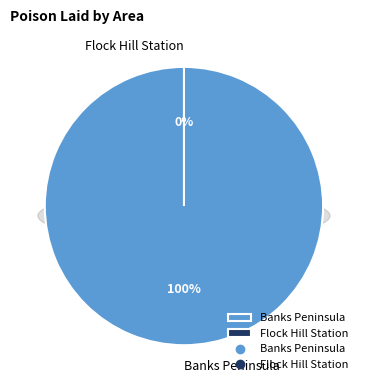

Is there a majority slice in this chart?

Yes